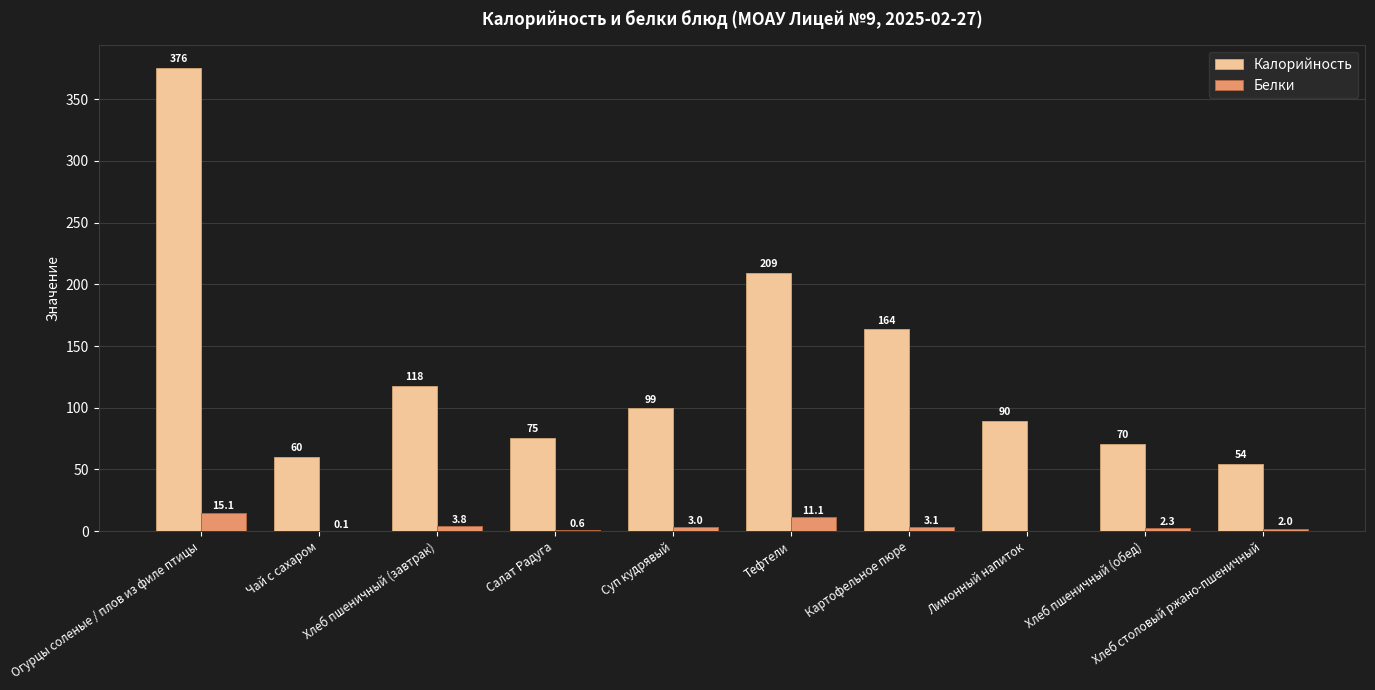

What is the sum of the Калорийность values at Тефтели and Лимонный напиток?

299.0